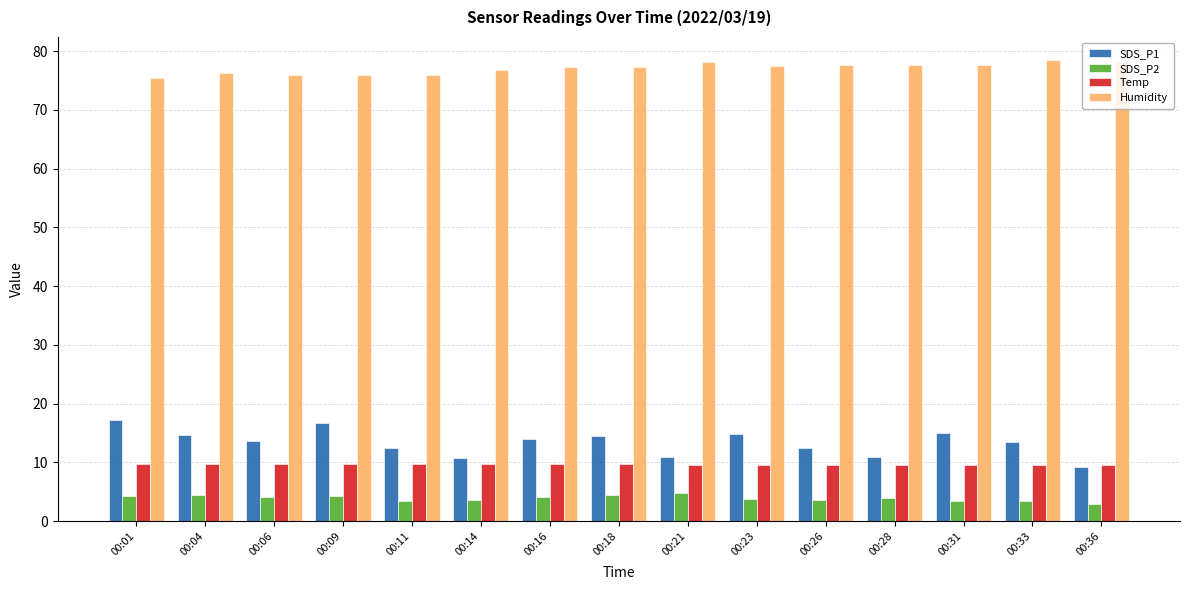

The value of SDS_P1 at 00:31 is 4.1. True or false?

False